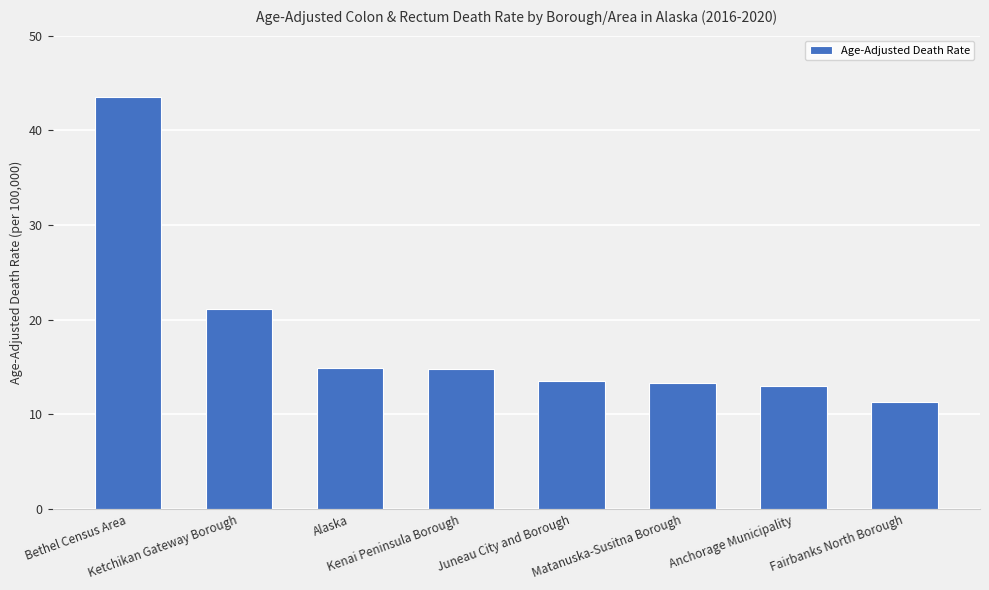

What is the difference between the maximum and minimum values?

32.2